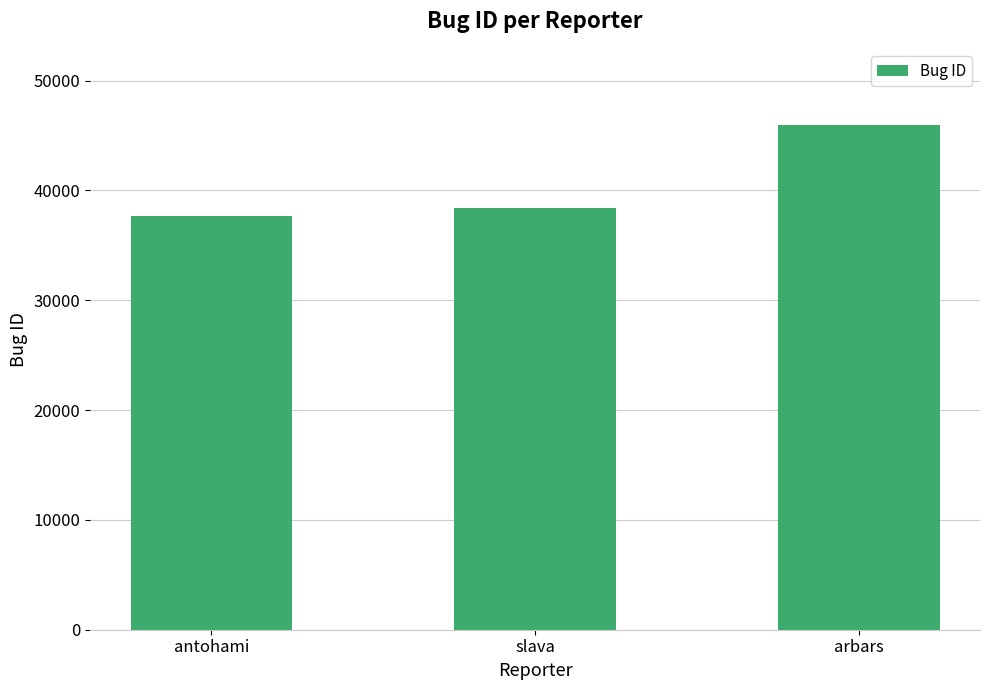

What is the sum of the values at slava and arbars?

84401